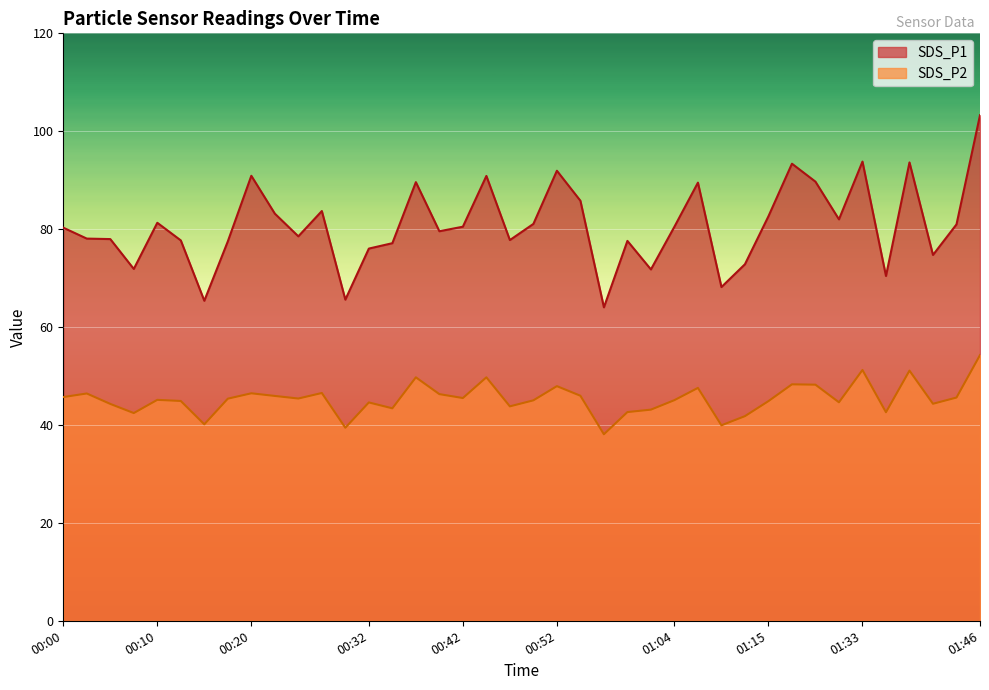

Which label corresponds to the largest value in the chart?

01:46